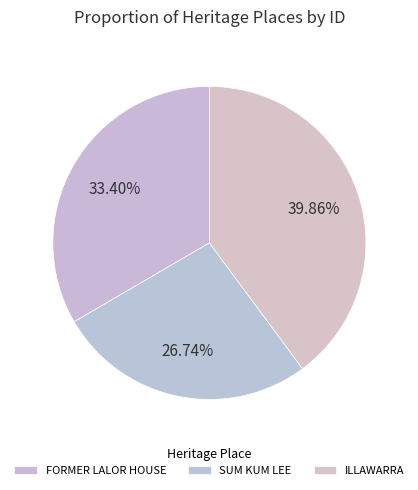

The FORMER LALOR HOUSE slice represents 28% of the pie. True or false?

False